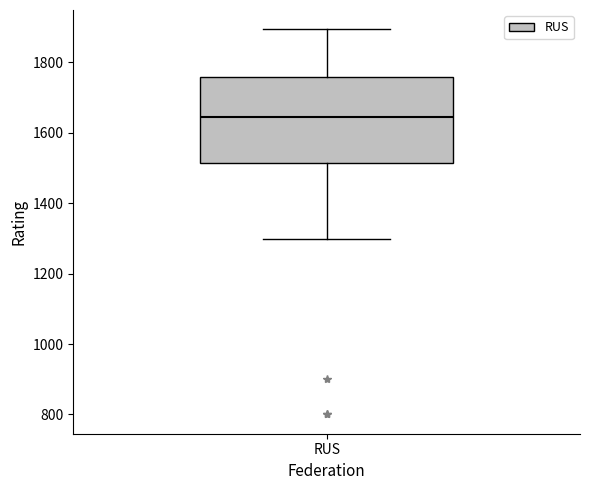

Read this box plot against the y-axis: the position of the median line, the range covered by the box, and the ends of both whiskers. The values are not printed on the chart, so give them approximately, as read against the axis.

median 1640, box 1520 to 1760, whiskers 1300 to 1900